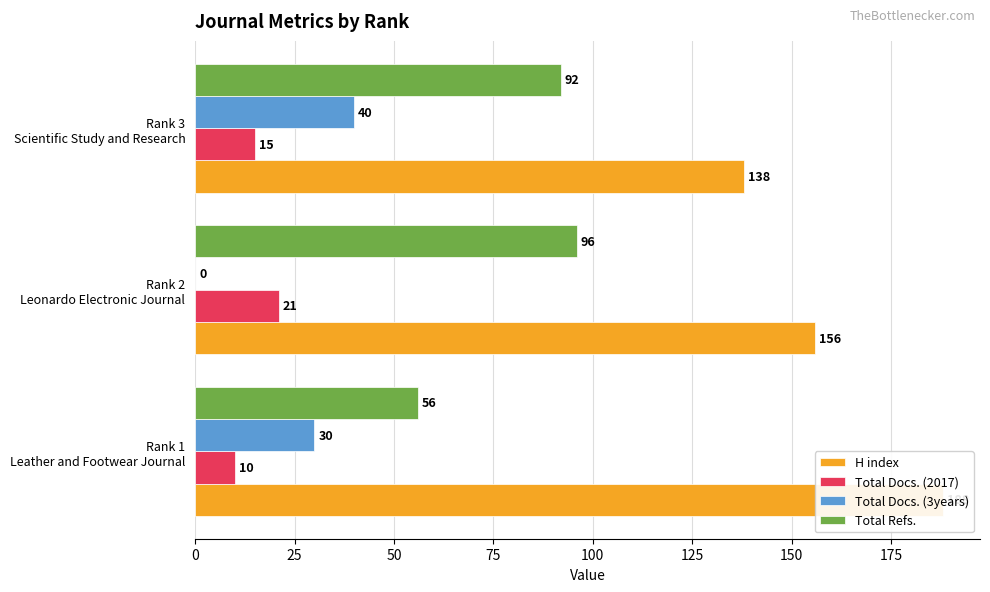

Reading left to right, what are all the values shown in this chart?

H index: 188	156	138
Total Docs. (2017): 10	21	15
Total Docs. (3years): 30	0	40
Total Refs.: 56	96	92